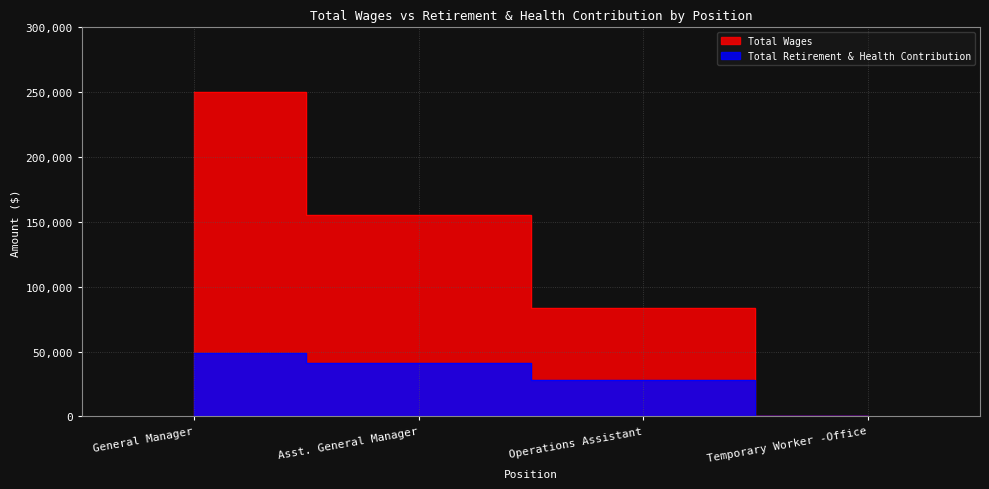

Rank the series by their average value, from highest to lowest.

Total Wages, Total Retirement & Health Contribution